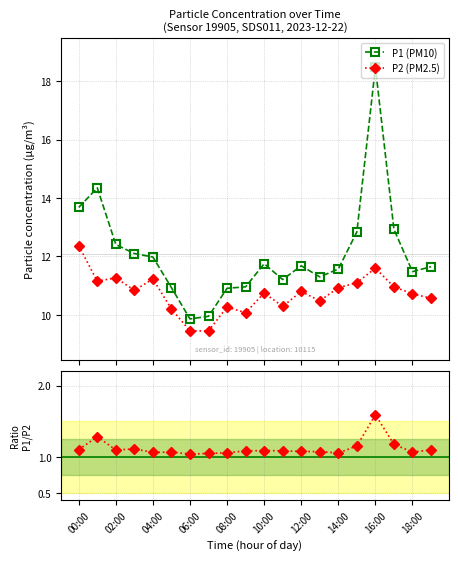

What is the value of the P2 (PM2.5) point at the 20th from the left?

10.6